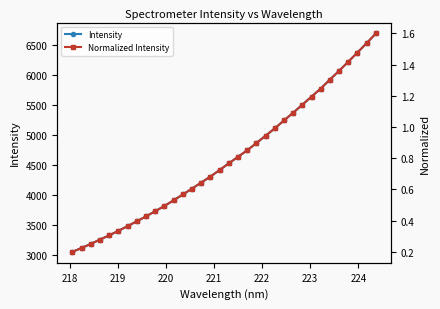

Reading right to left, transcribe all the data shown in this chart.

Intensity: 6683.9	6522.6	6367.7	6214.5	6063.6	5919.1	5769.8	5635.9	5501.6	5368.2	5240.3	5108.5	4987.6	4864.9	4745.1	4637.5	4529.1	4418.3	4309.8	4209.9	4109.6	4012.1	3915.6	3822.8	3734.4	3649.6	3567.4	3488.1	3409.9	3334.1	3264.9	3192.0	3125.4	3059.7
Normalized Intensity: 1.6	1.5	1.5	1.4	1.4	1.3	1.2	1.2	1.1	1.1	1.0	1.0	0.9	0.9	0.9	0.8	0.8	0.7	0.7	0.6	0.6	0.6	0.5	0.5	0.5	0.4	0.4	0.4	0.3	0.3	0.3	0.3	0.2	0.2